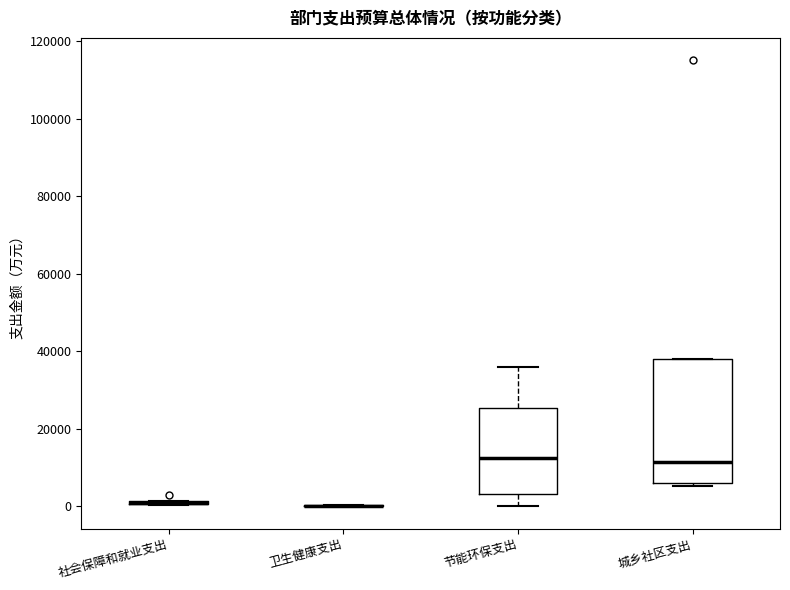

Comparing the boxes themselves (not the whiskers), which one is the tallest?

城乡社区支出